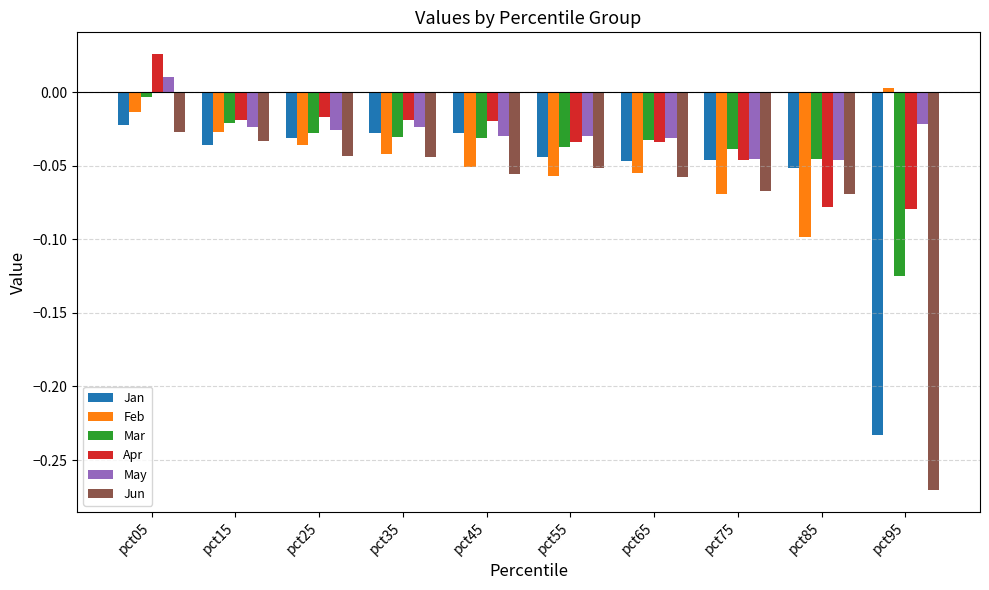

At which category is the sum across all series the highest?

pct05